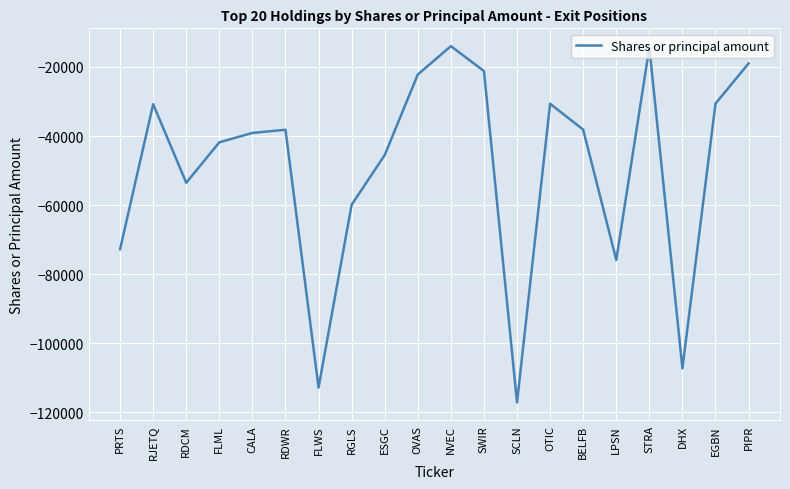

At which label is the value closest to -65537?

RGLS